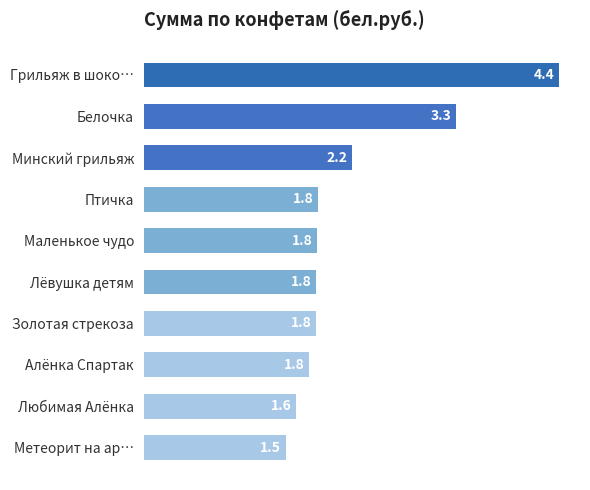

What value does the data have at Алёнка Спартак?

1.8